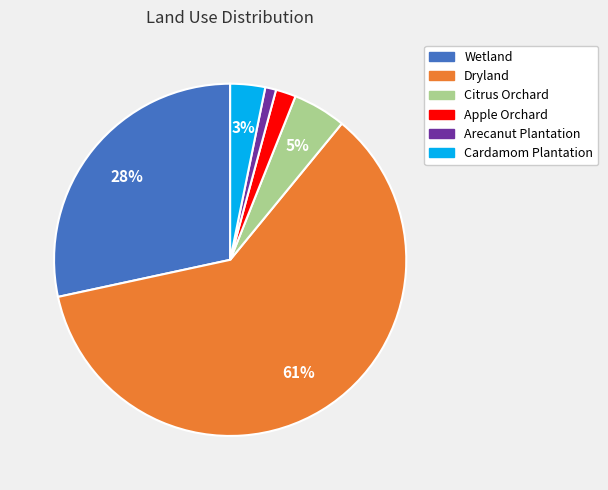

To the nearest percent, what is the difference between the Cardamom Plantation and Citrus Orchard slice percentages?

2%